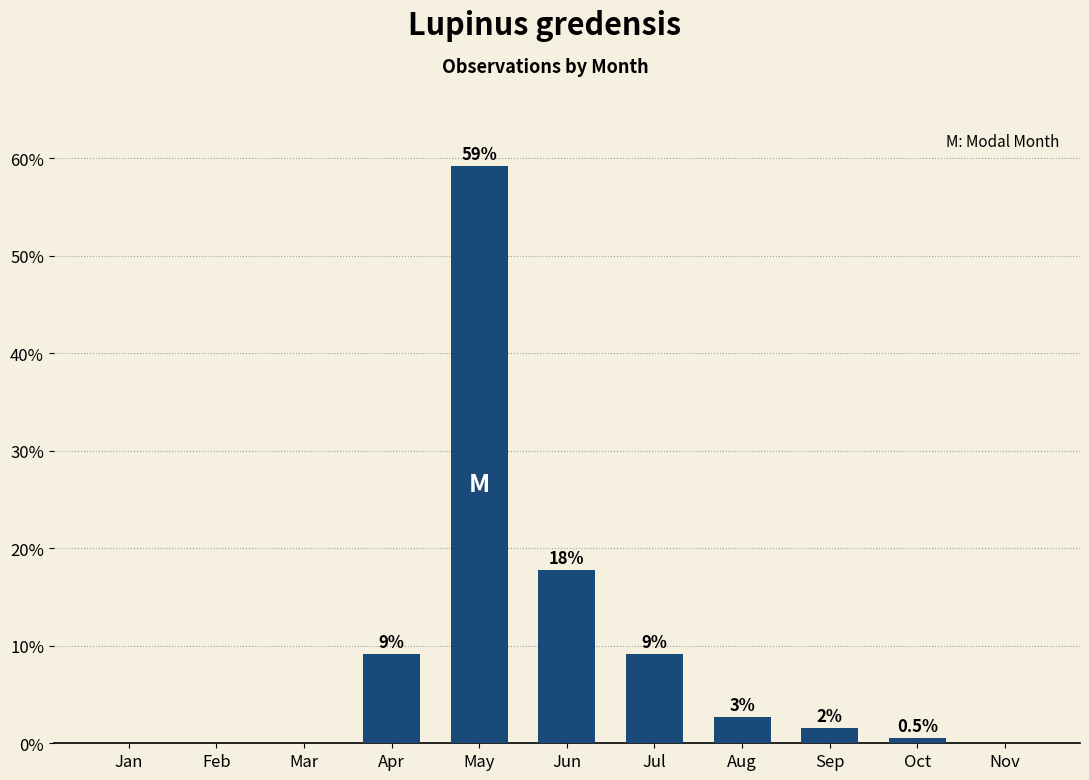

Between Mar and Apr, which is larger?

Apr